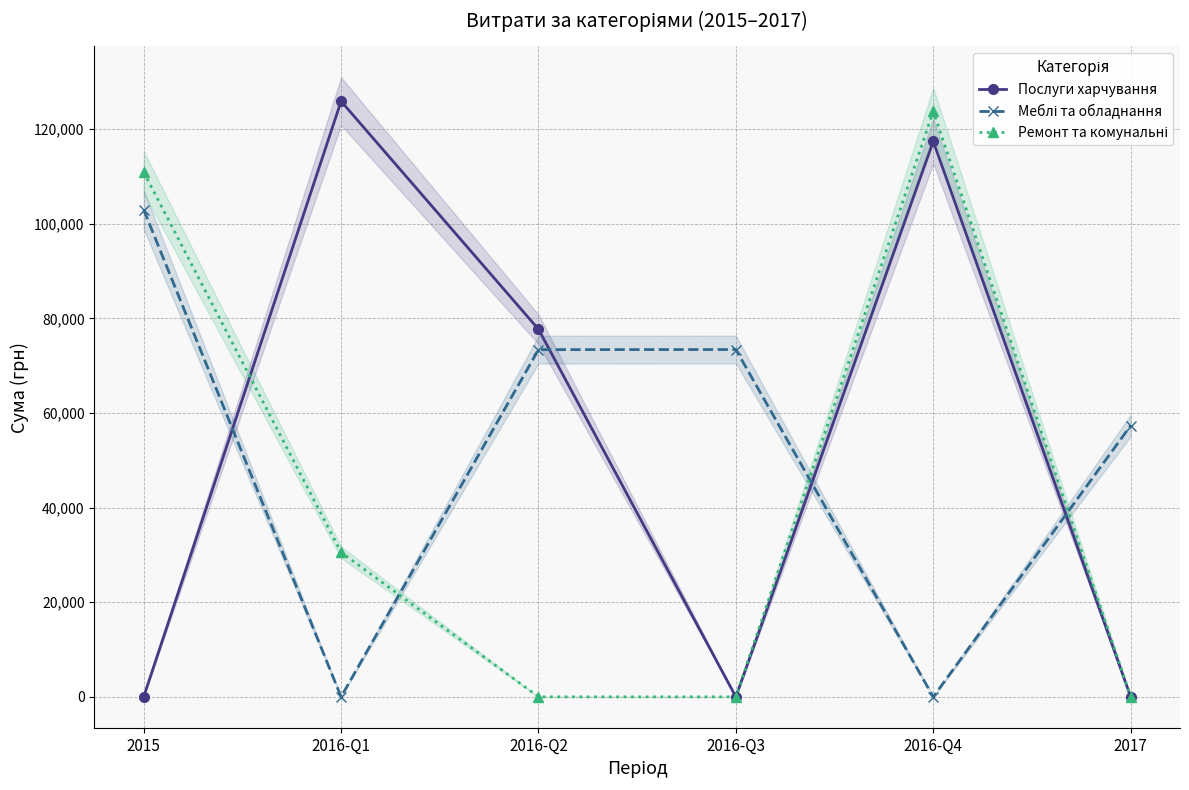

Which category has the lowest value in the Ремонт та комунальні series?

2016-Q2